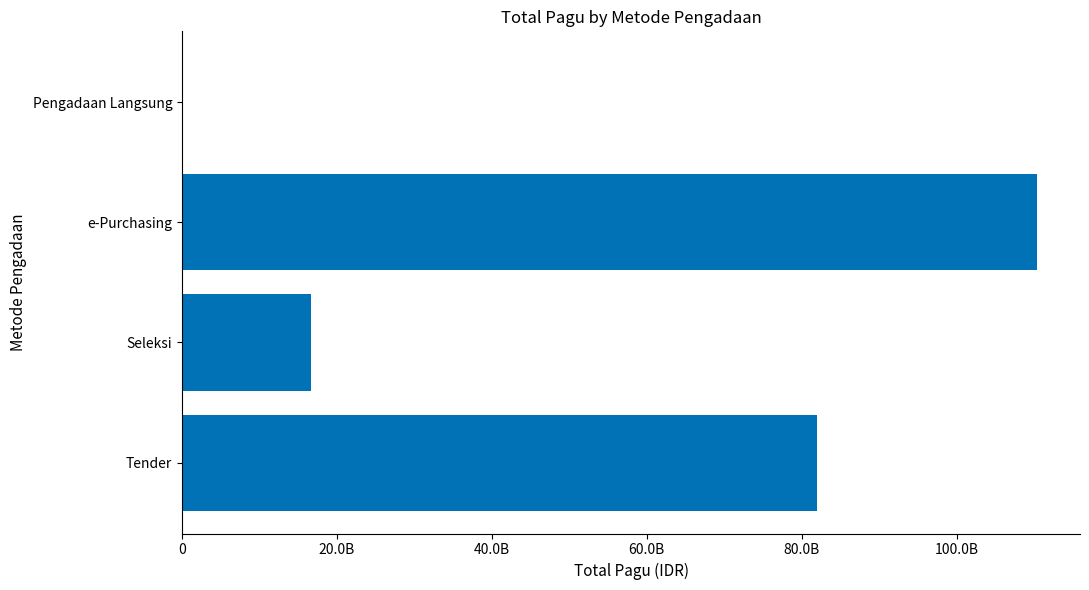

Are the bars horizontal?

Yes